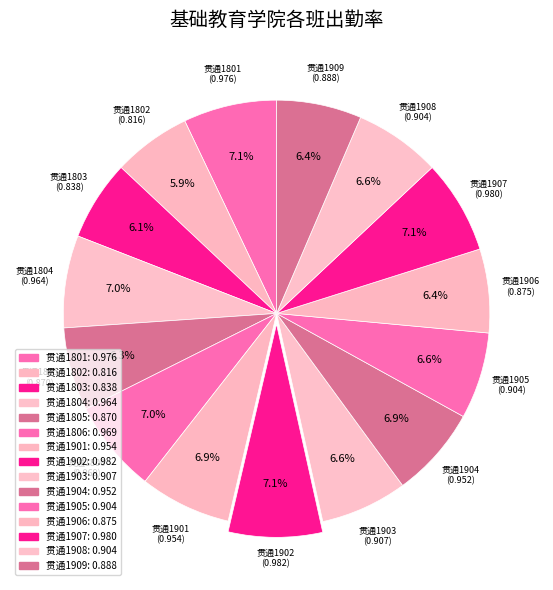

How many slices are in this pie chart?

15